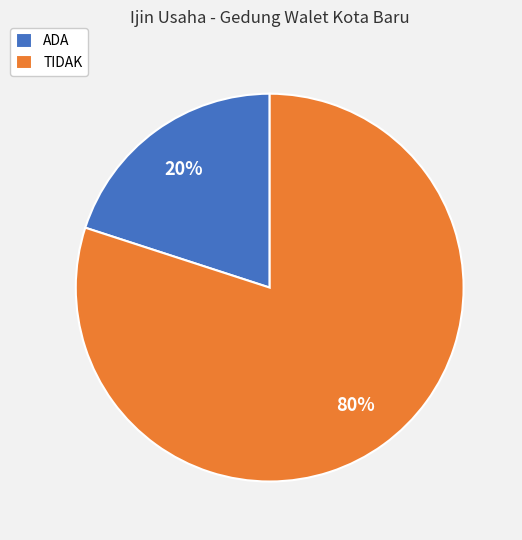

The ADA slice represents 20% of the pie. True or false?

True